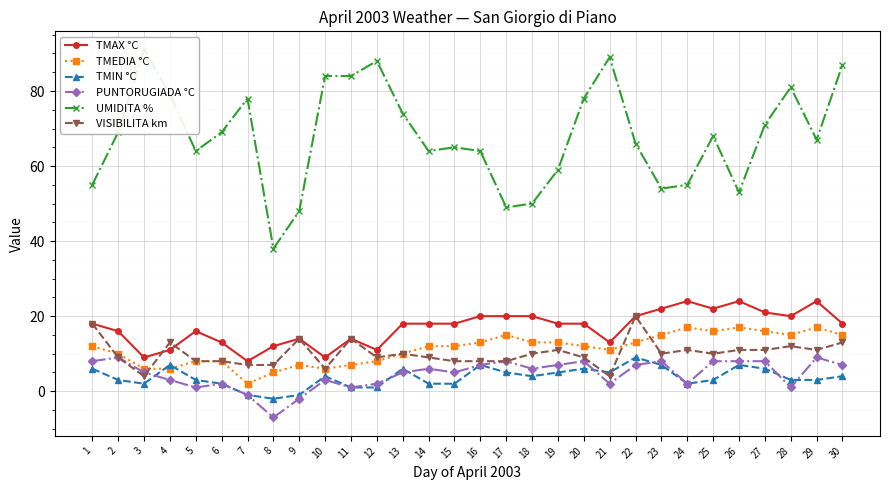

Is it true that TMEDIA °C equals 13 at 16?

True